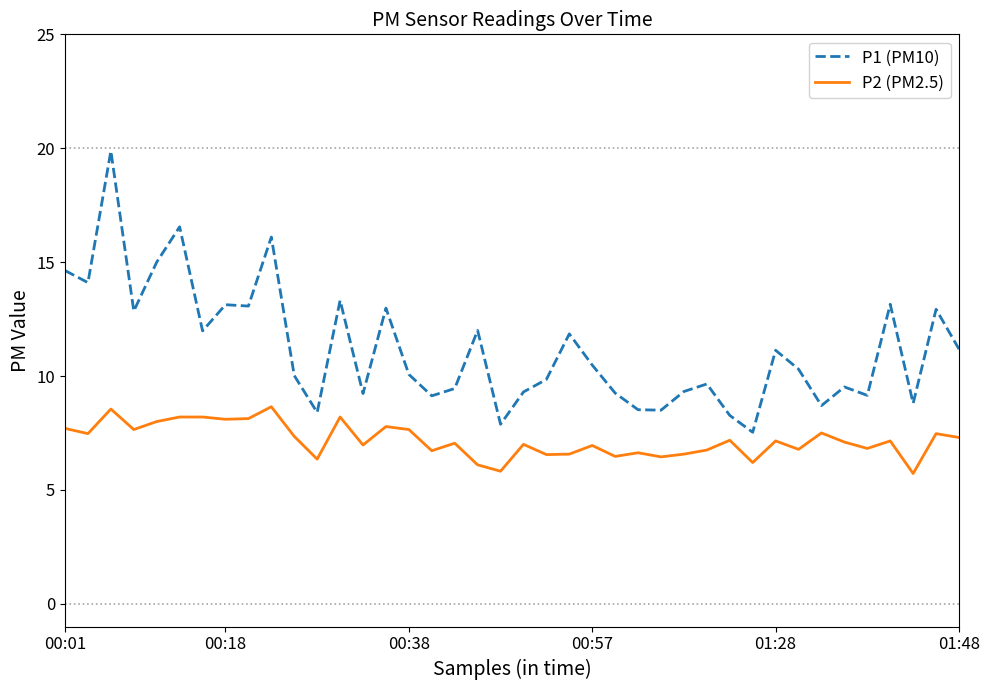

True or false: P1 (PM10) and P2 (PM2.5) intersect in this chart.

False